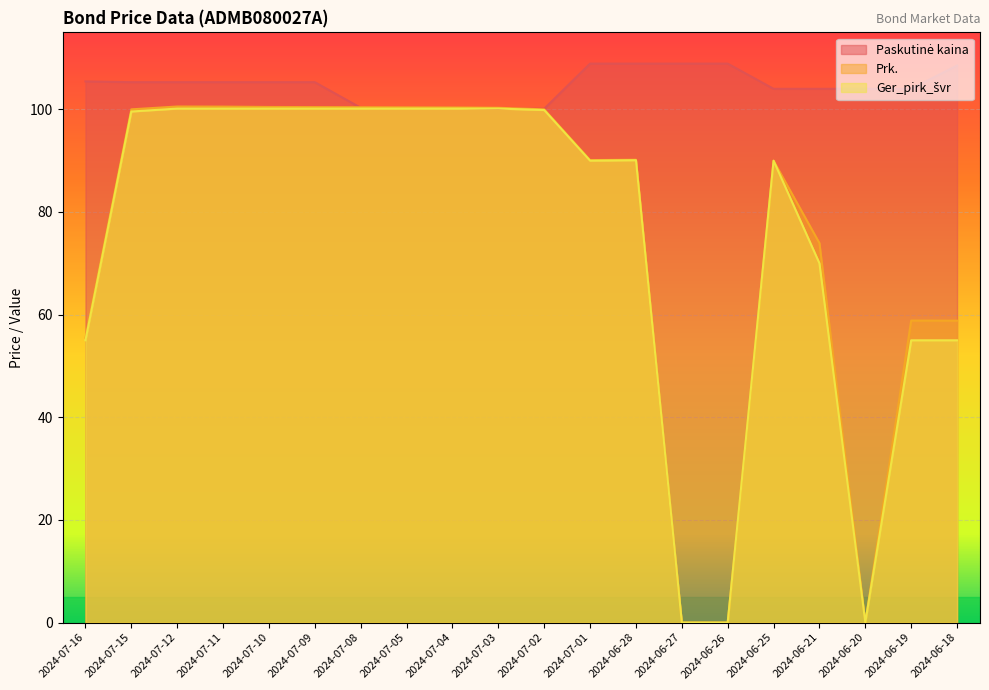

How many lines are shown in the chart?

3